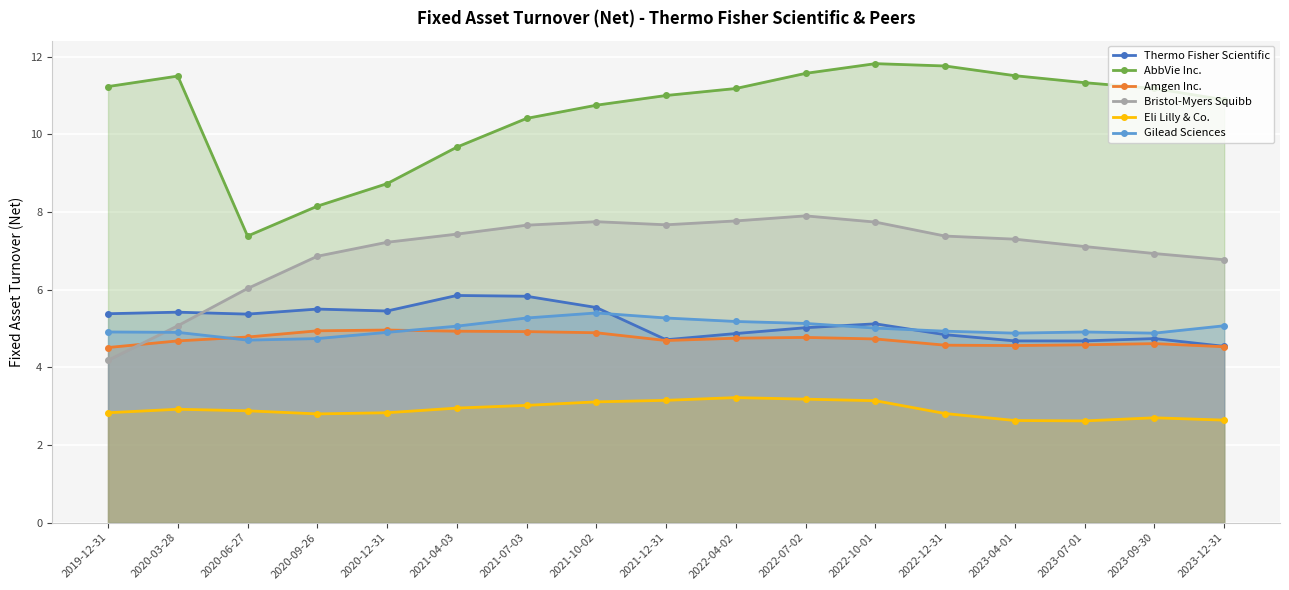

What is the label of the 2nd point from the right?

2023-09-30